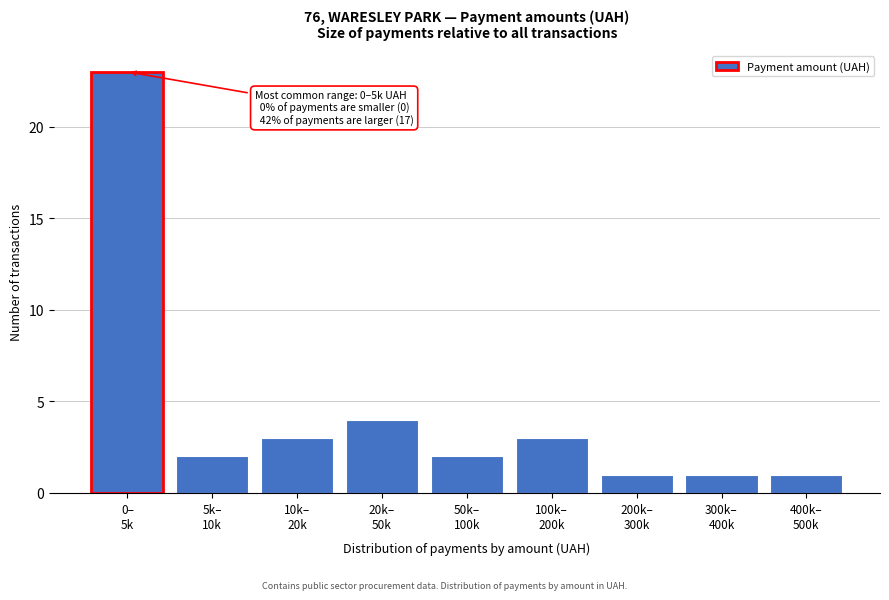

Reading right to left, extract all data points from this chart.

1	1	1	3	2	4	3	2	23